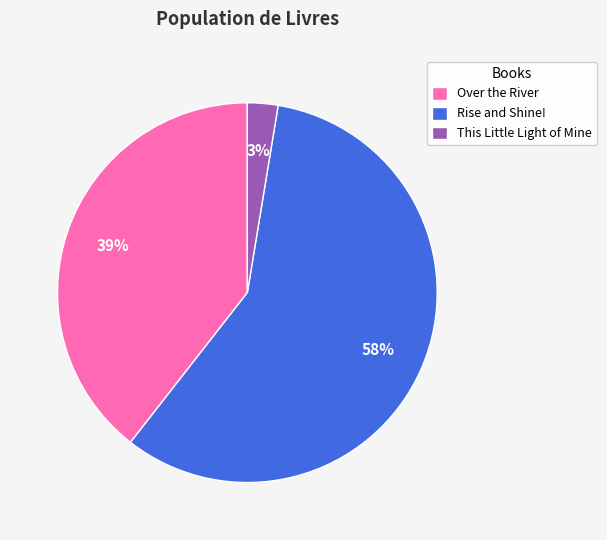

What is the majority slice?

Rise and Shine!